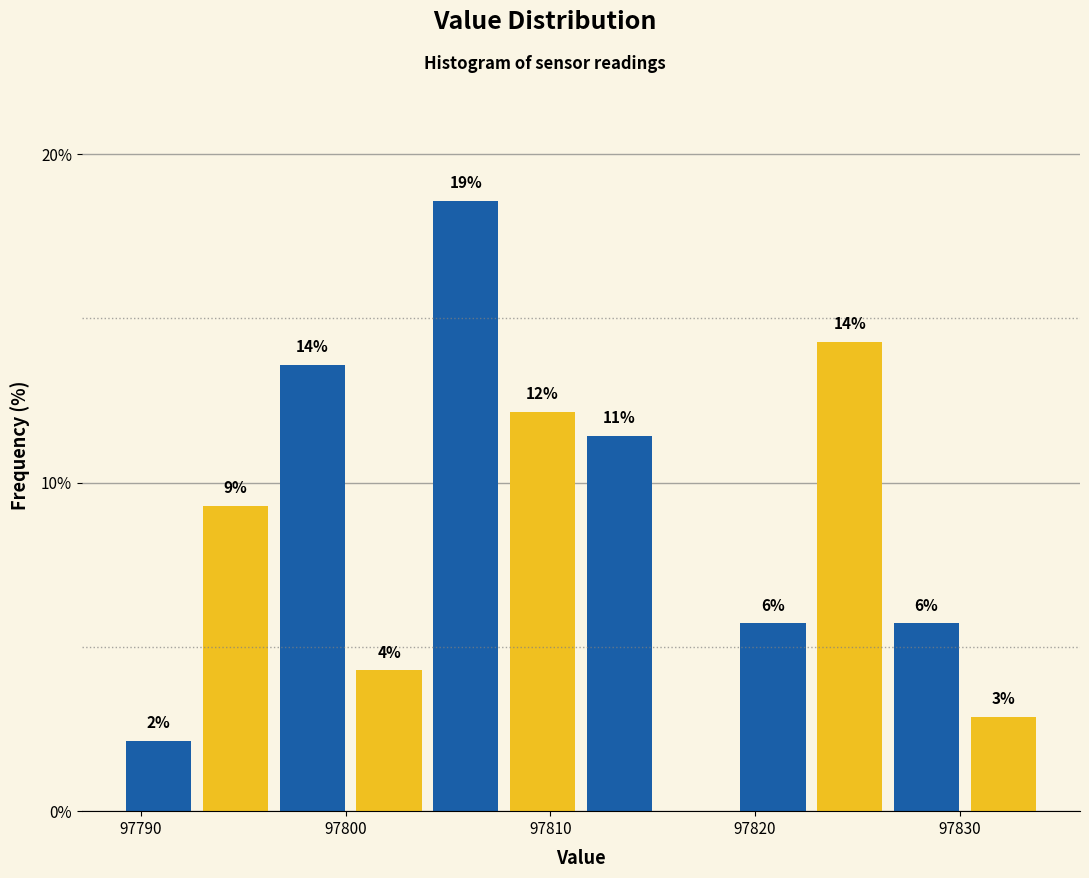

Read against the x-axis, roughly where is the centre of the tallest bar?

97806